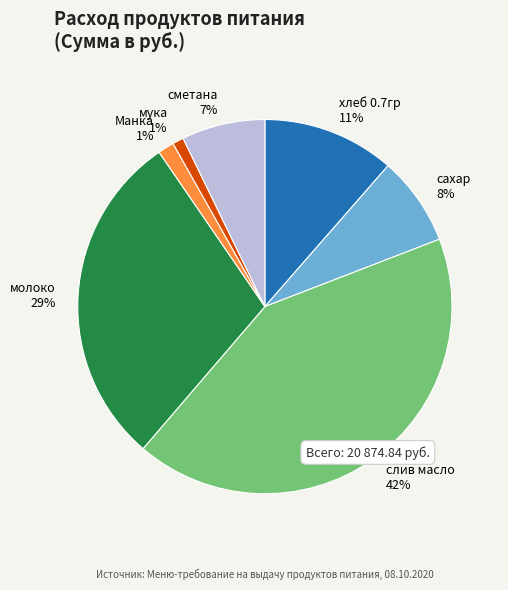

True or false: сахар accounts for 1% of the total.

False